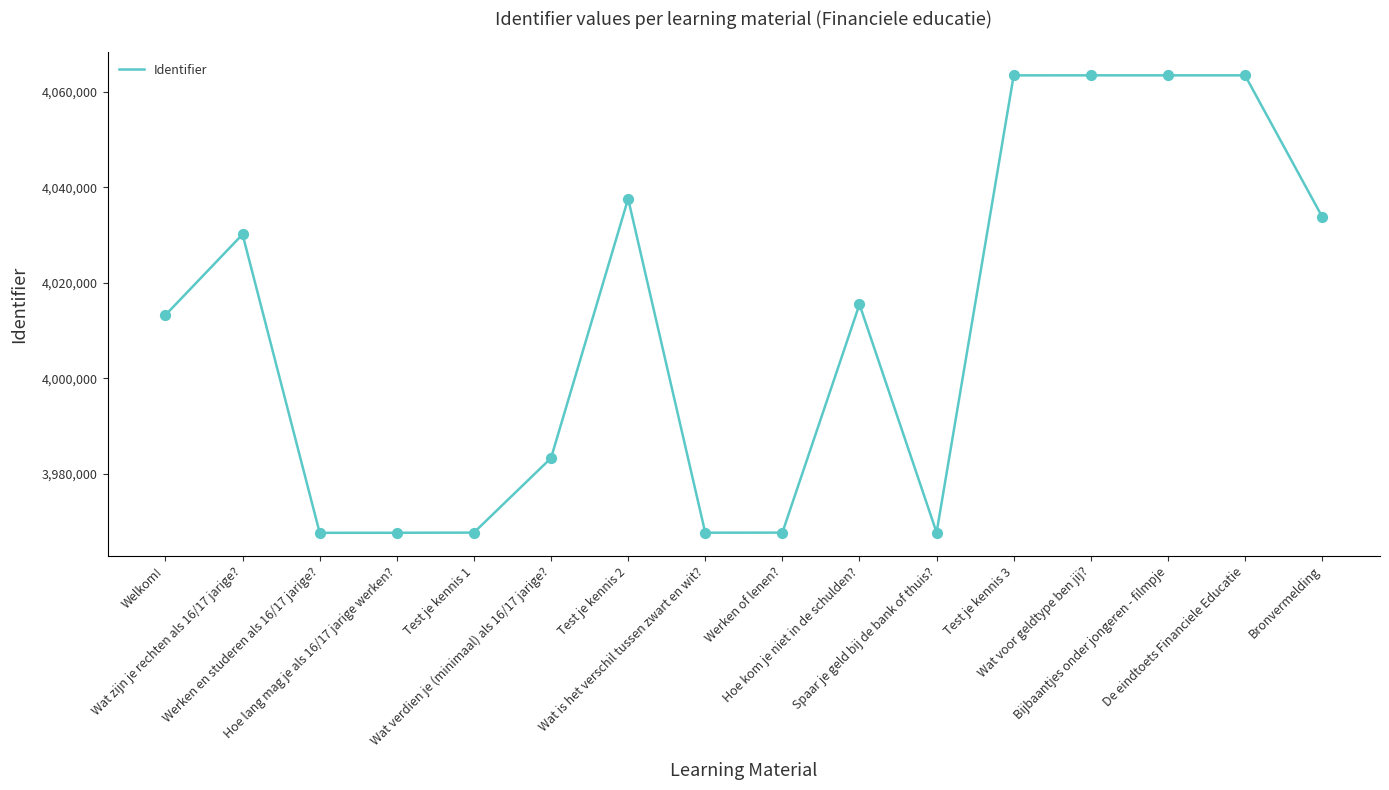

What is the change in value from Wat verdien je (minimaal) als 16/17 jarige? to Hoe kom je niet in de schulden??

+32171